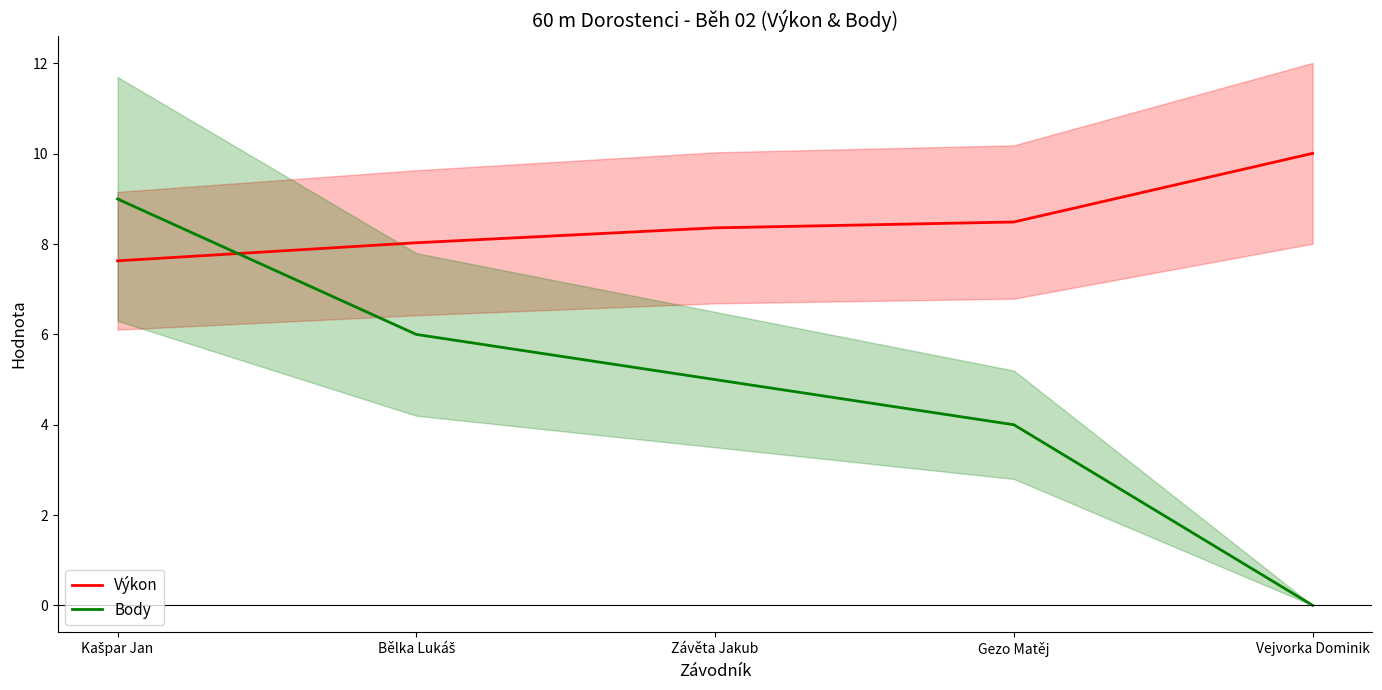

How many values in the Výkon series are below 8?

1